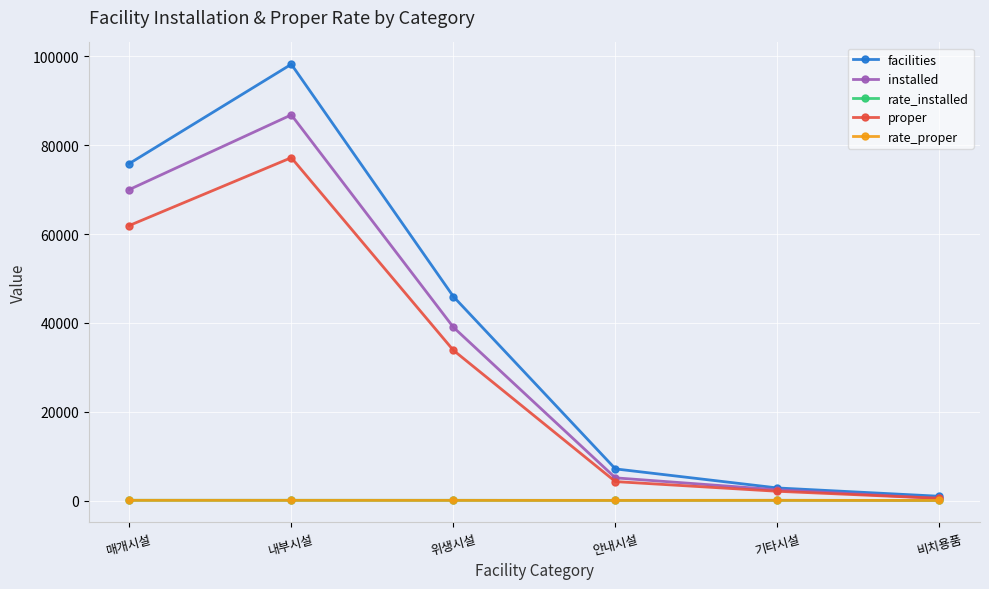

Which series changed the most between 매개시설 and 비치용품?

facilities